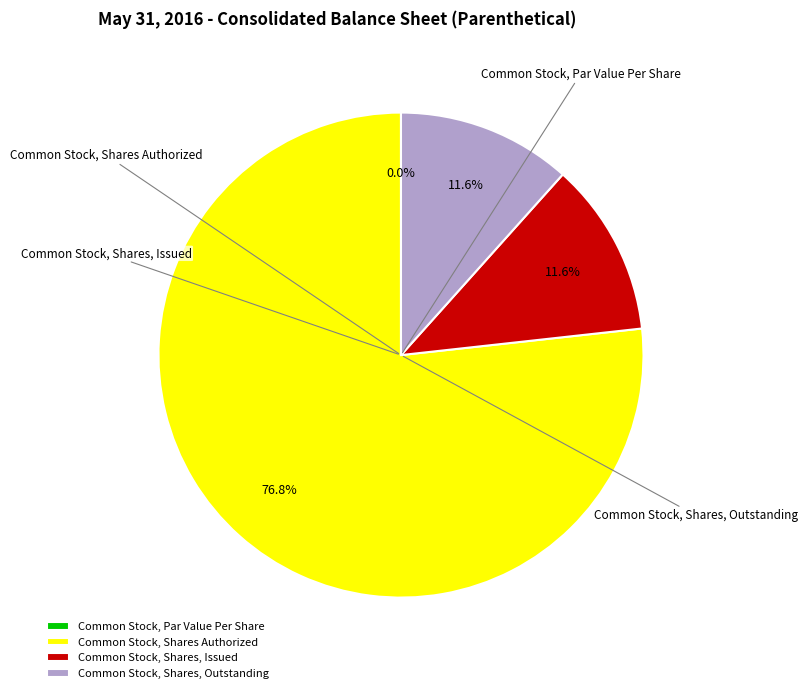

What percentage is the Common Stock, Shares, Issued slice, to the nearest percent?

12%